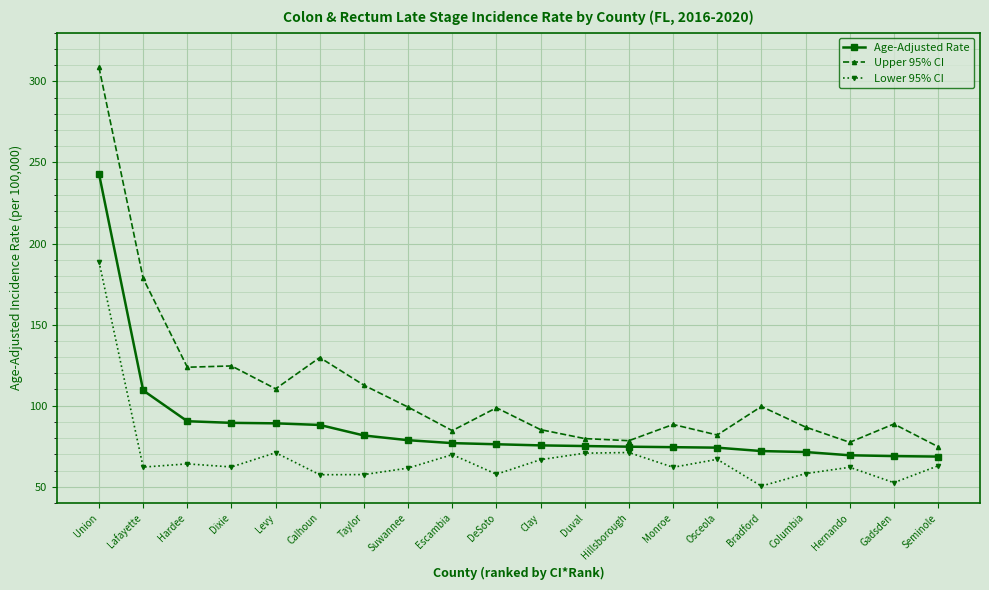

What is the label of the 16th point from the right?

Levy